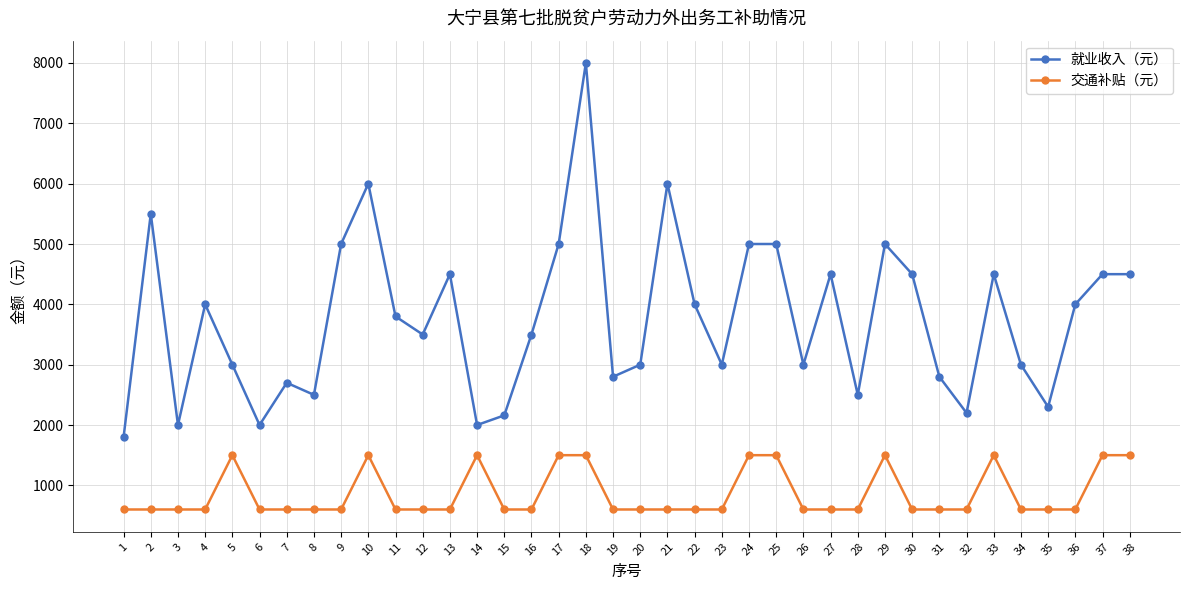

What is the total value across all series at 11?

4400